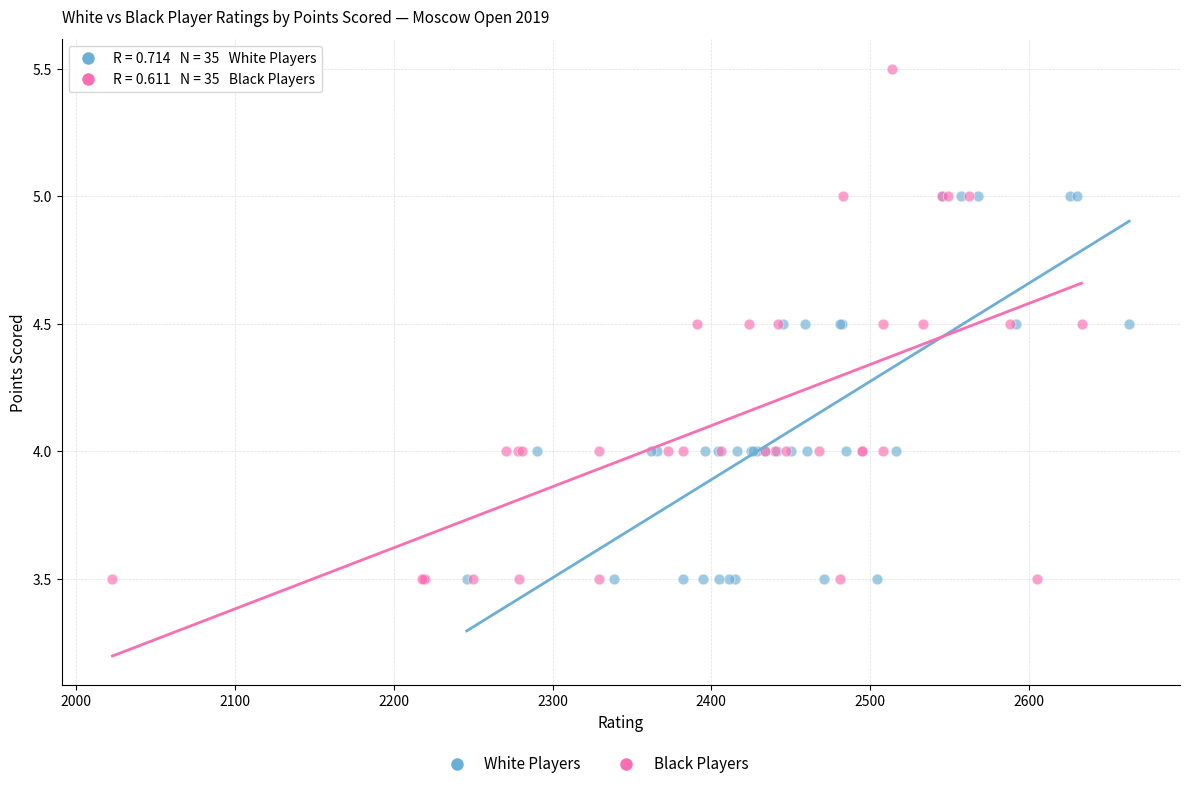

Which series has the widest spread of Y values?

Black Players